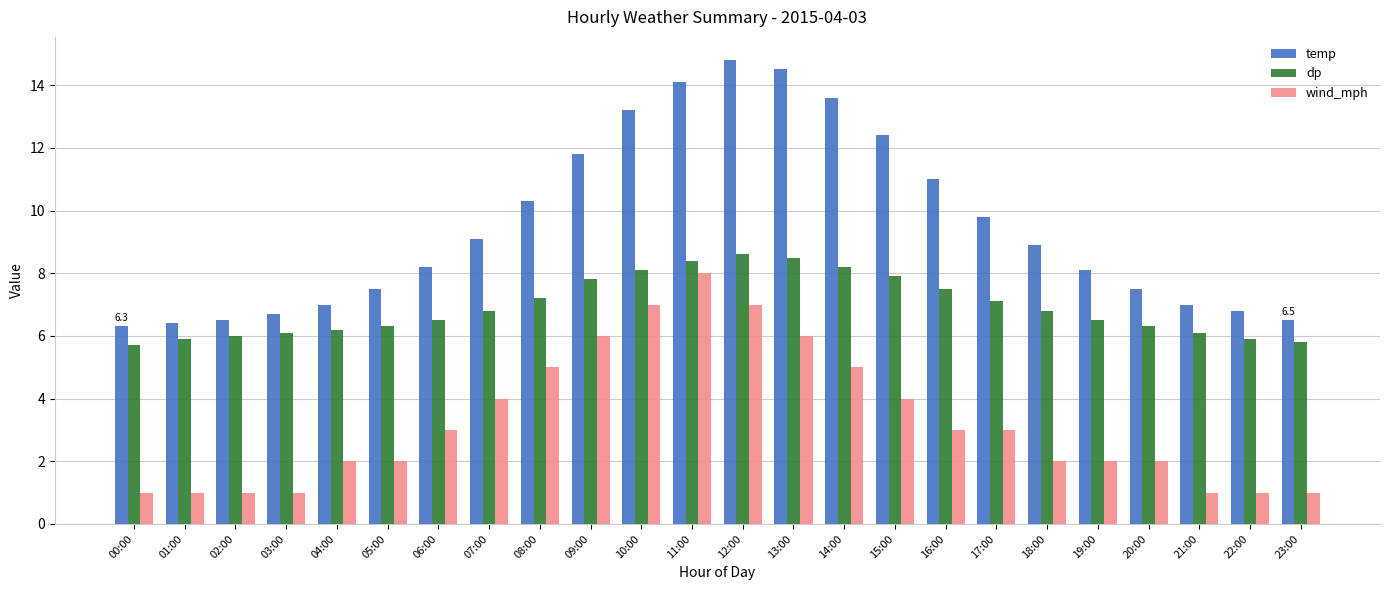

Reading left to right, transcribe all the data shown in this chart.

temp: 00:00=6.3	01:00=6.4	02:00=6.5	03:00=6.7	04:00=7.0	05:00=7.5	06:00=8.2	07:00=9.1	08:00=10.3	09:00=11.8	10:00=13.2	11:00=14.1	12:00=14.8	13:00=14.5	14:00=13.6	15:00=12.4	16:00=11.0	17:00=9.8	18:00=8.9	19:00=8.1	20:00=7.5	21:00=7.0	22:00=6.8	23:00=6.5
dp: 00:00=5.7	01:00=5.9	02:00=6.0	03:00=6.1	04:00=6.2	05:00=6.3	06:00=6.5	07:00=6.8	08:00=7.2	09:00=7.8	10:00=8.1	11:00=8.4	12:00=8.6	13:00=8.5	14:00=8.2	15:00=7.9	16:00=7.5	17:00=7.1	18:00=6.8	19:00=6.5	20:00=6.3	21:00=6.1	22:00=5.9	23:00=5.8
wind_mph: 00:00=1.0	01:00=1.0	02:00=1.0	03:00=1.0	04:00=2.0	05:00=2.0	06:00=3.0	07:00=4.0	08:00=5.0	09:00=6.0	10:00=7.0	11:00=8.0	12:00=7.0	13:00=6.0	14:00=5.0	15:00=4.0	16:00=3.0	17:00=3.0	18:00=2.0	19:00=2.0	20:00=2.0	21:00=1.0	22:00=1.0	23:00=1.0